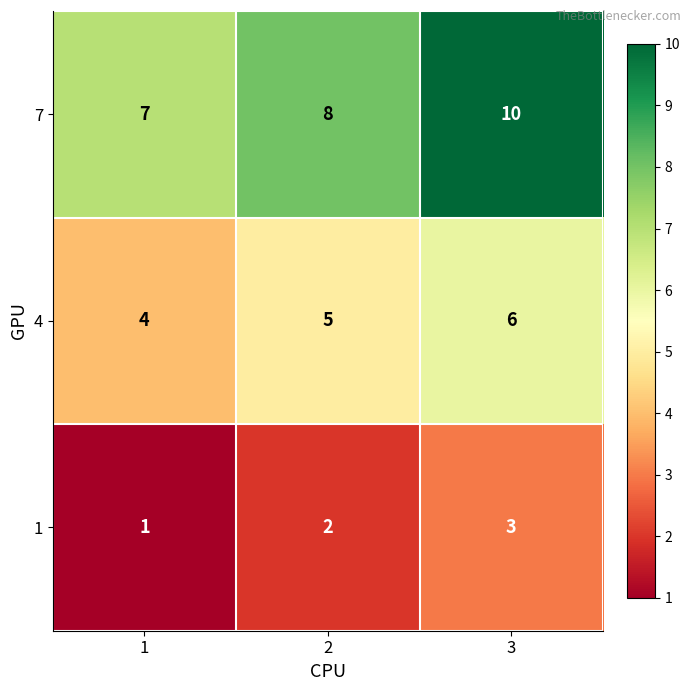

How many series are shown in this chart?

3